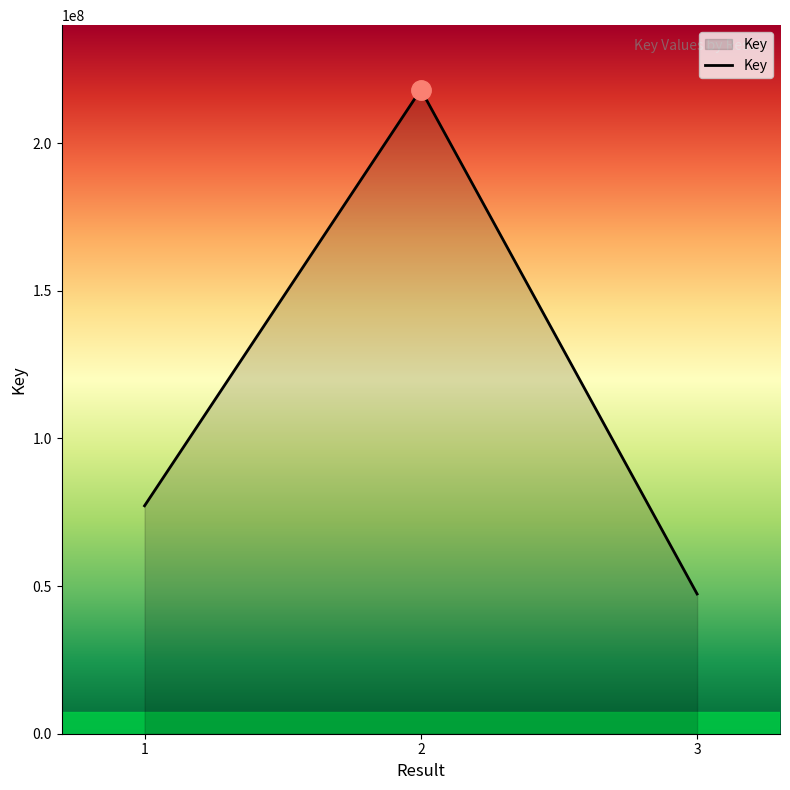

How many lines are shown in the chart?

1